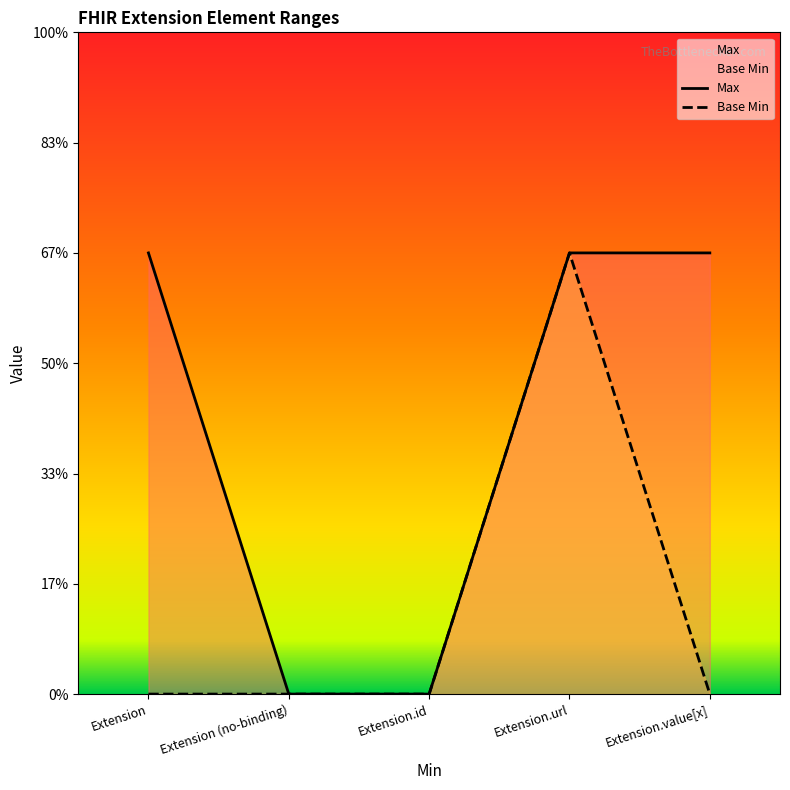

What is the label of the 1st point from the left?

Extension